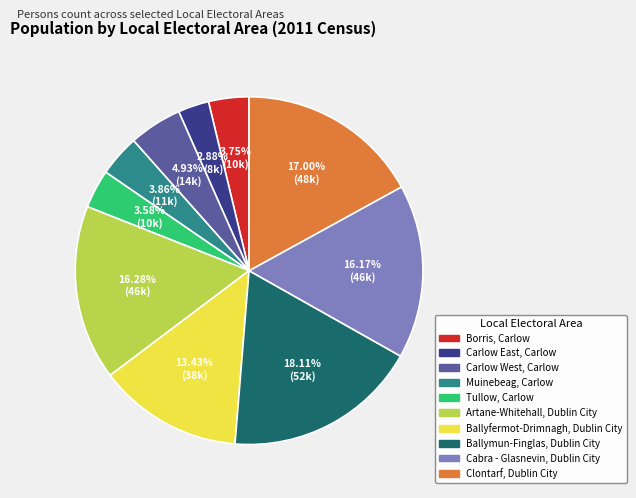

To the nearest percent, what portion does Borris, Carlow represent?

4%